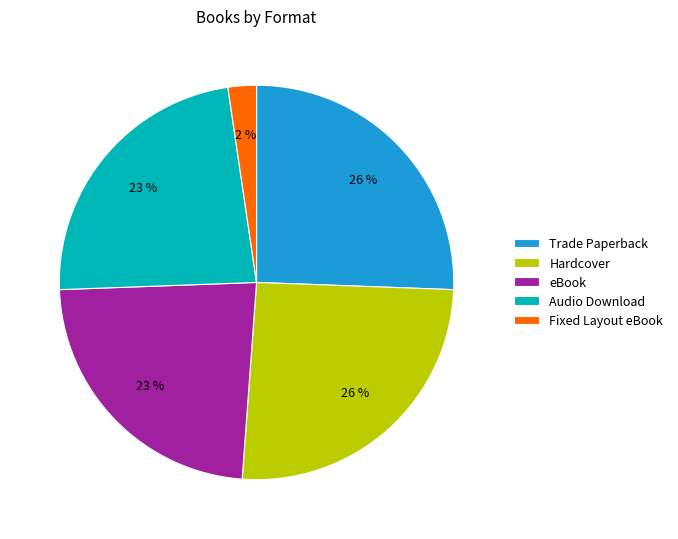

Does Audio Download represent more than half of the total?

No